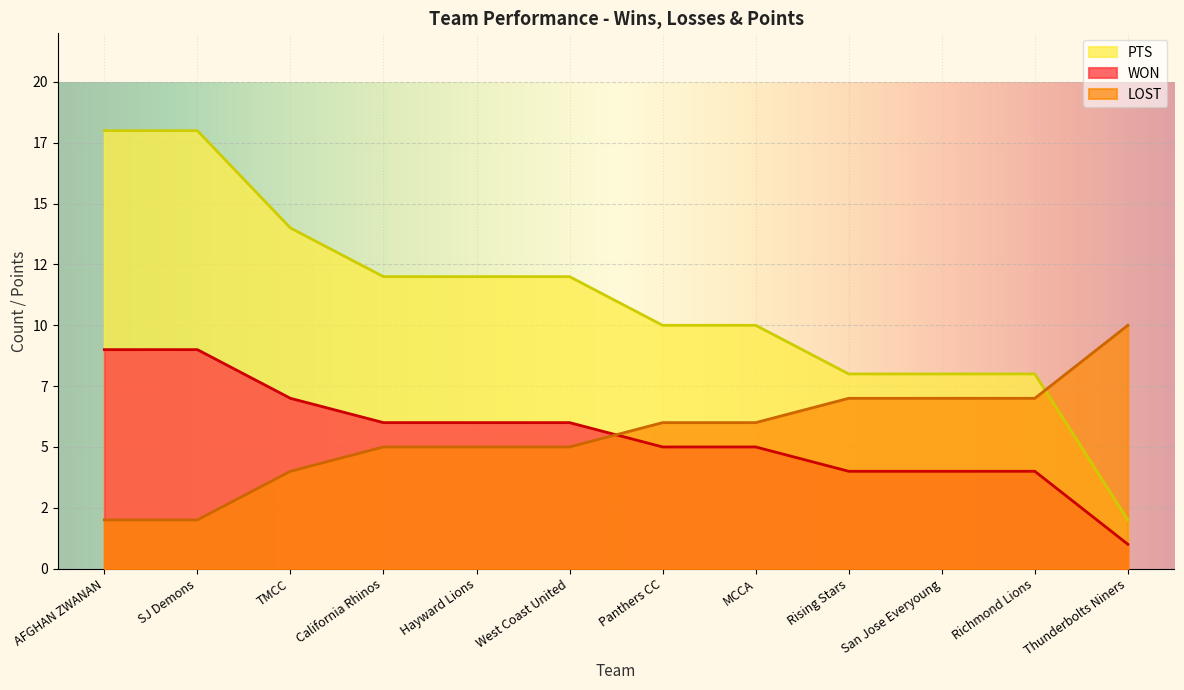

List the labels in order of LOST value, smallest first.

Thunderbolts Niners, Rising Stars, San Jose Everyoung, Richmond Lions, Panthers CC, MCCA, California Rhinos, Hayward Lions, West Coast United, TMCC, AFGHAN ZWANAN, SJ Demons